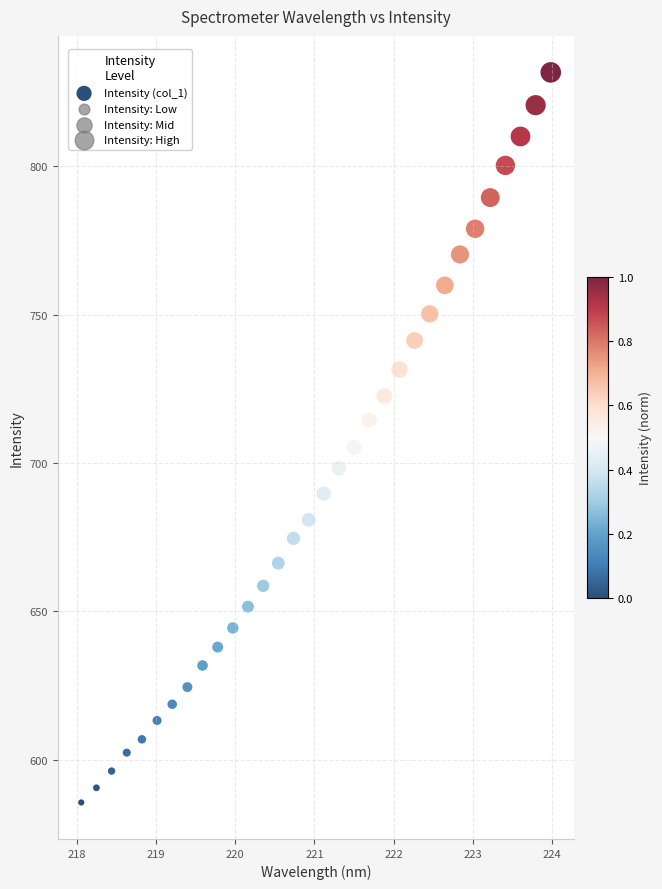

What is the range of X values (max minus min)?

5.9